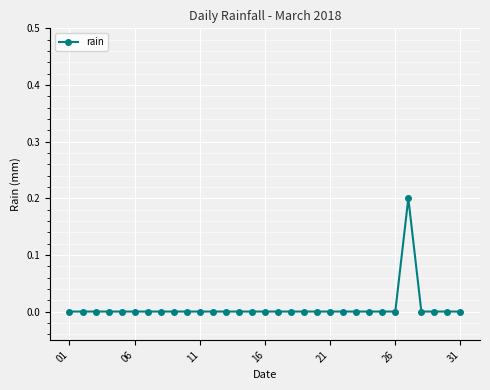

What is the greatest value displayed?

0.2